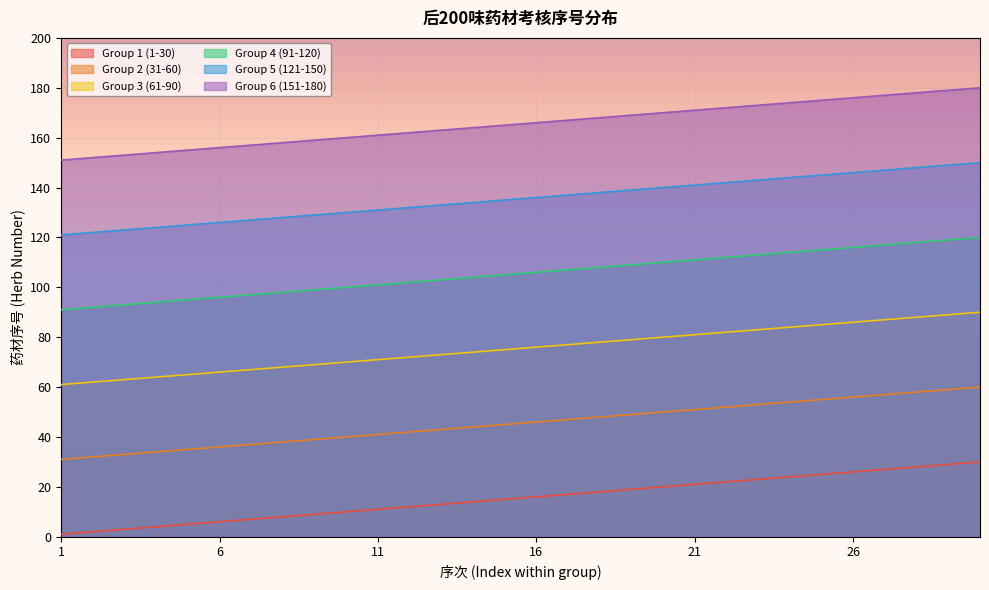

Which has a higher value, 24 or 16?

24